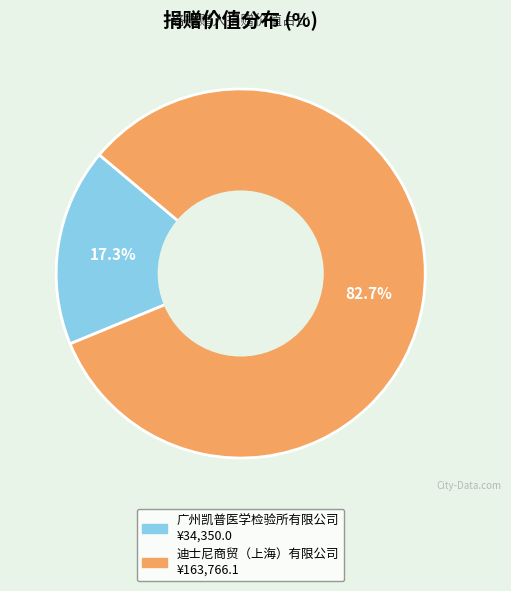

Count the number of slices in the pie.

2